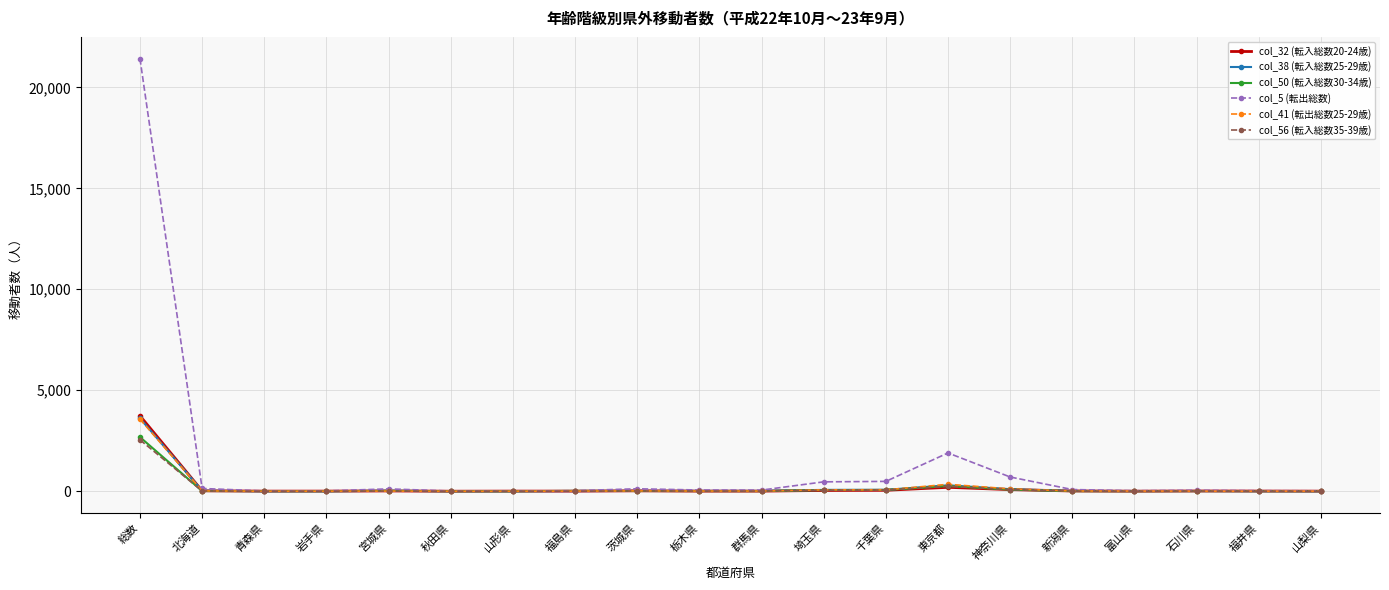

Is it true that col_50 (転入総数30-34歳) equals 4 at 福井県?

True